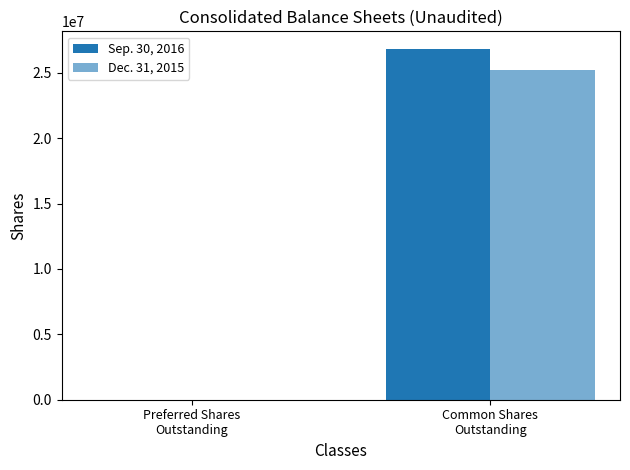

How many distinct data groups are displayed?

2